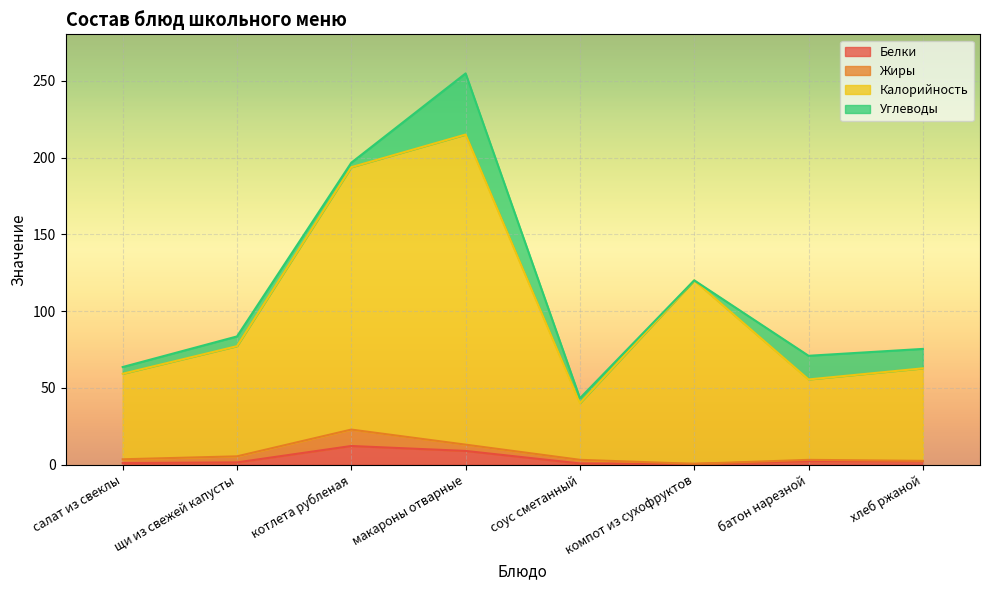

True or false: Калорийность and Белки intersect in this chart.

False